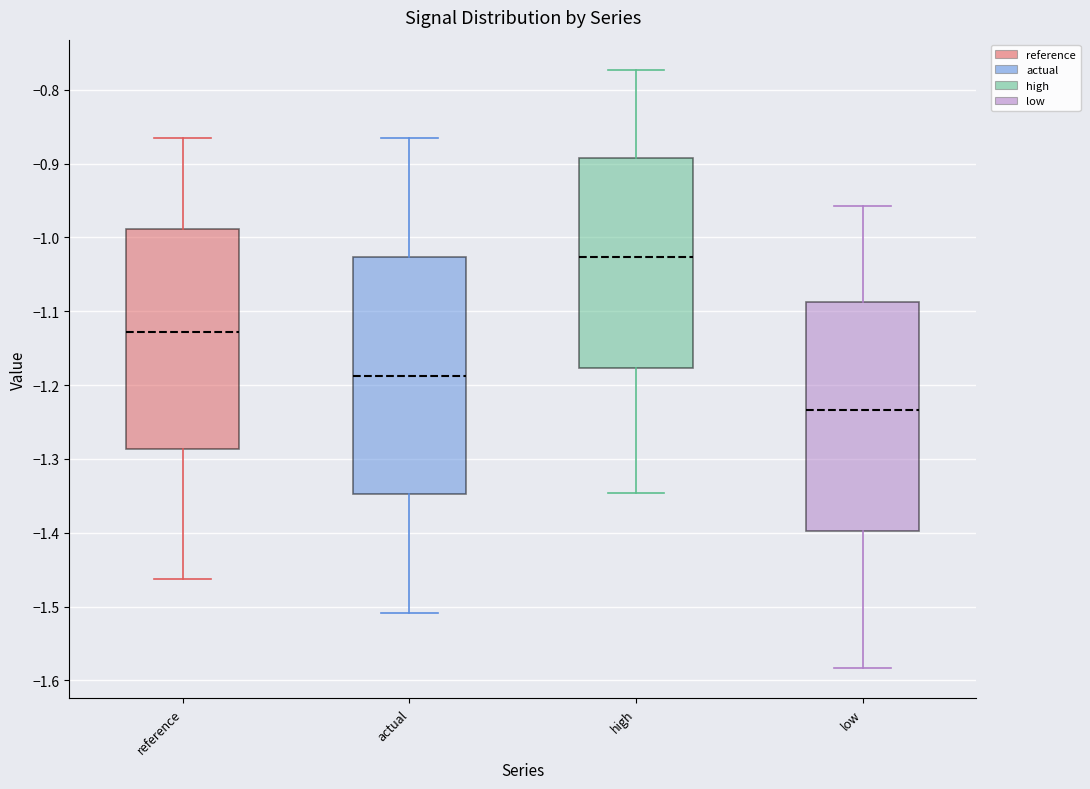

Comparing the boxes themselves (not the whiskers), which one is the tallest?

actual